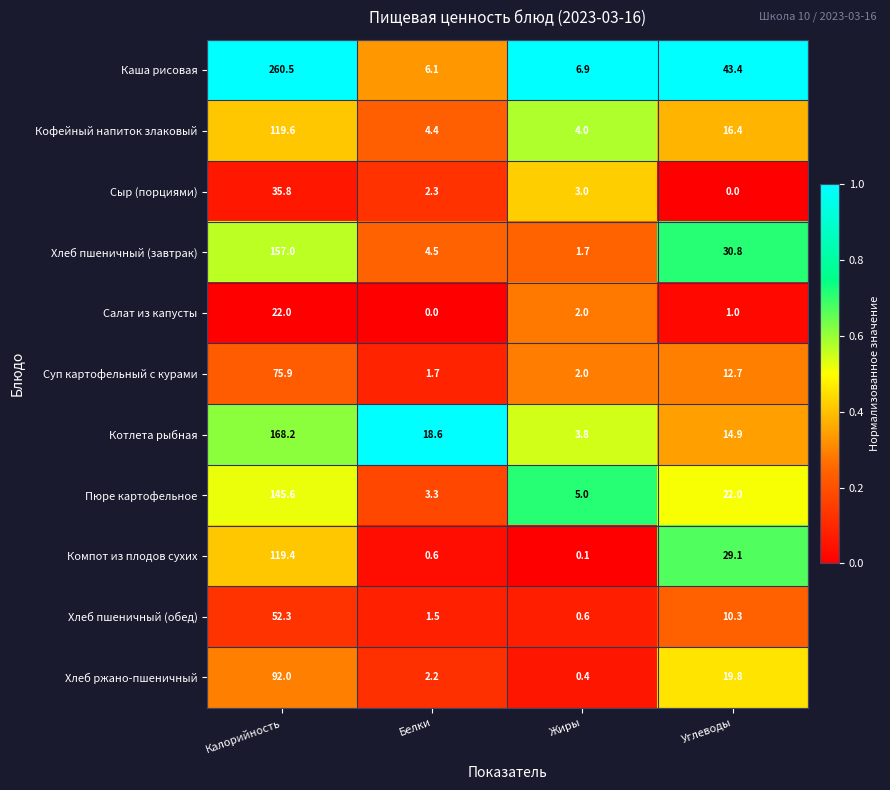

What is the difference between the second highest and second lowest values in the Хлеб пшеничный (завтрак) series?

26.3